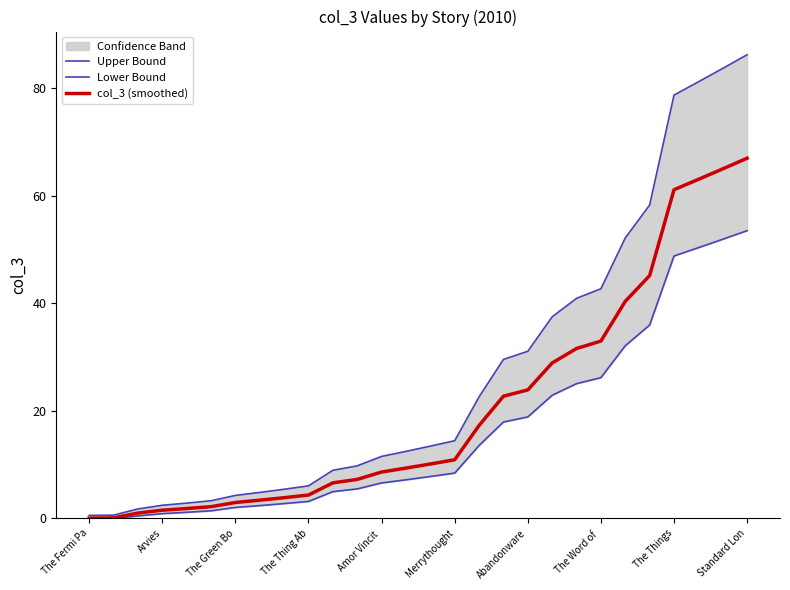

Which series has the widest spread of values?

Upper Bound